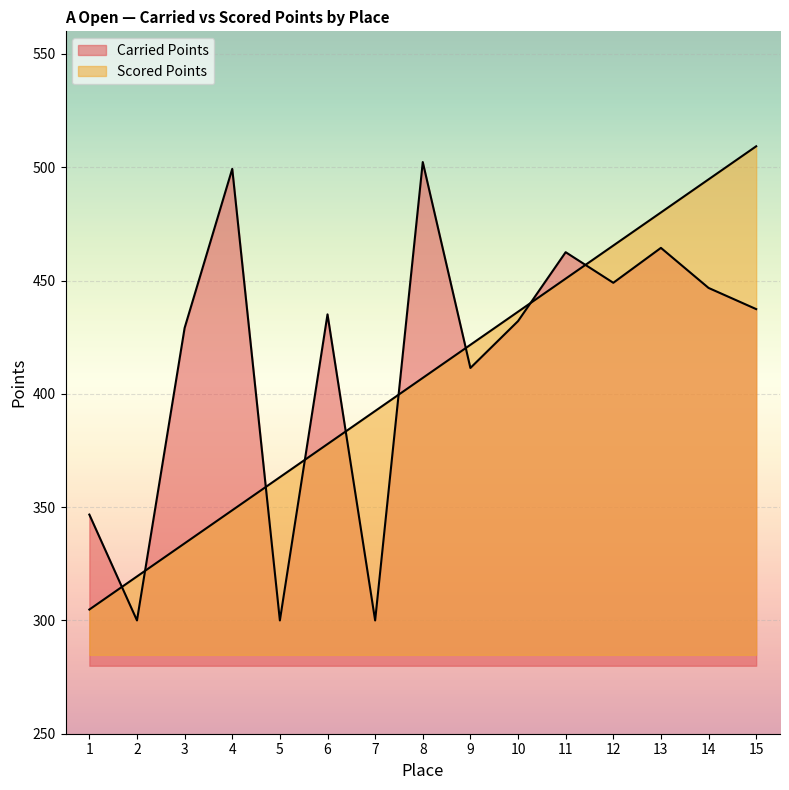

What is the lowest value of the Scored Points series?

304.8